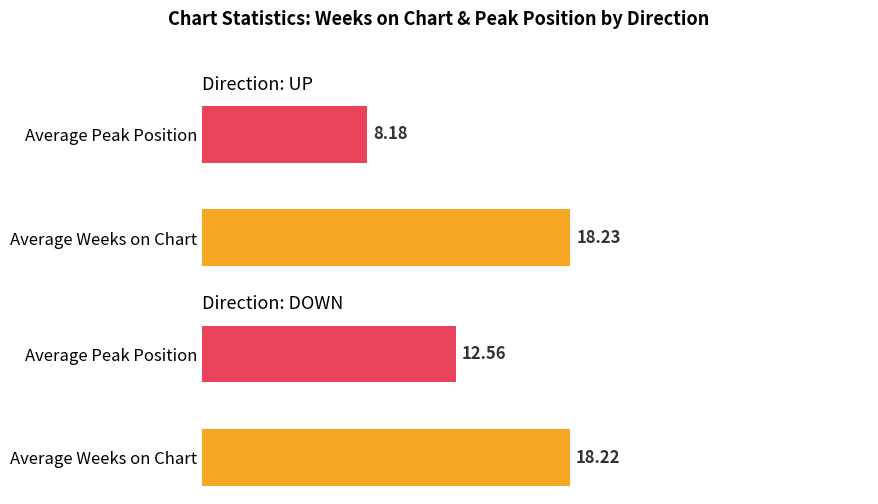

What is the label of the 1st bar from the right?

down